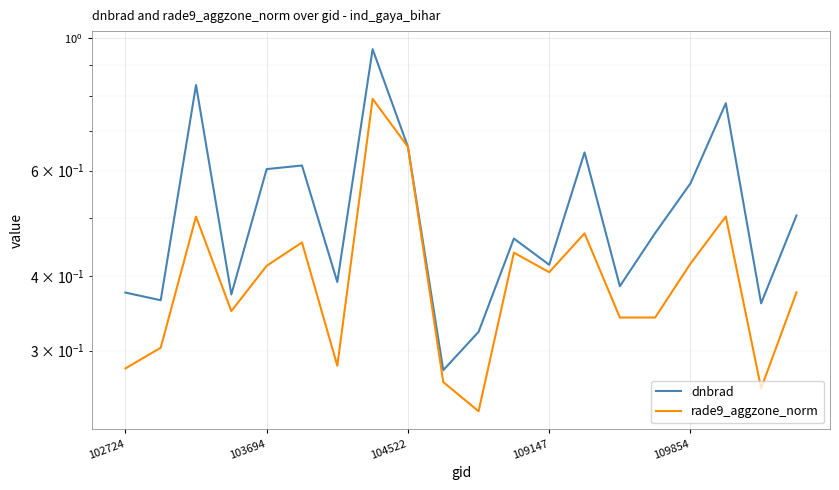

True or false: rade9_aggzone_norm has more than 1 interior local peaks.

True